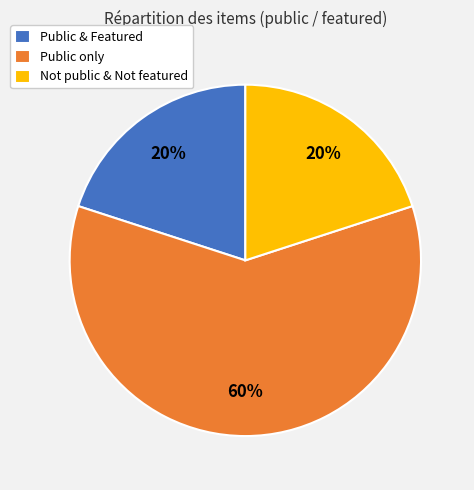

Is the sum of Not public & Not featured and Public & Featured greater than half?

No